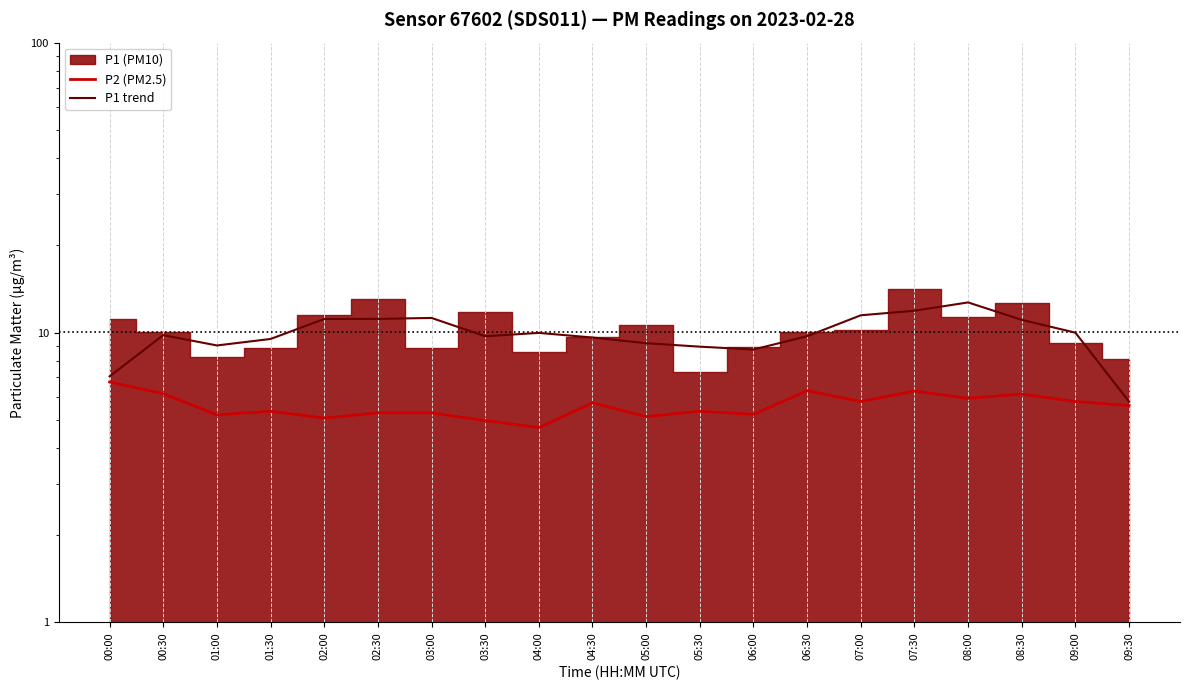

What is the difference between the maximum and second lowest values in the P2 (PM2.5) series?

1.8